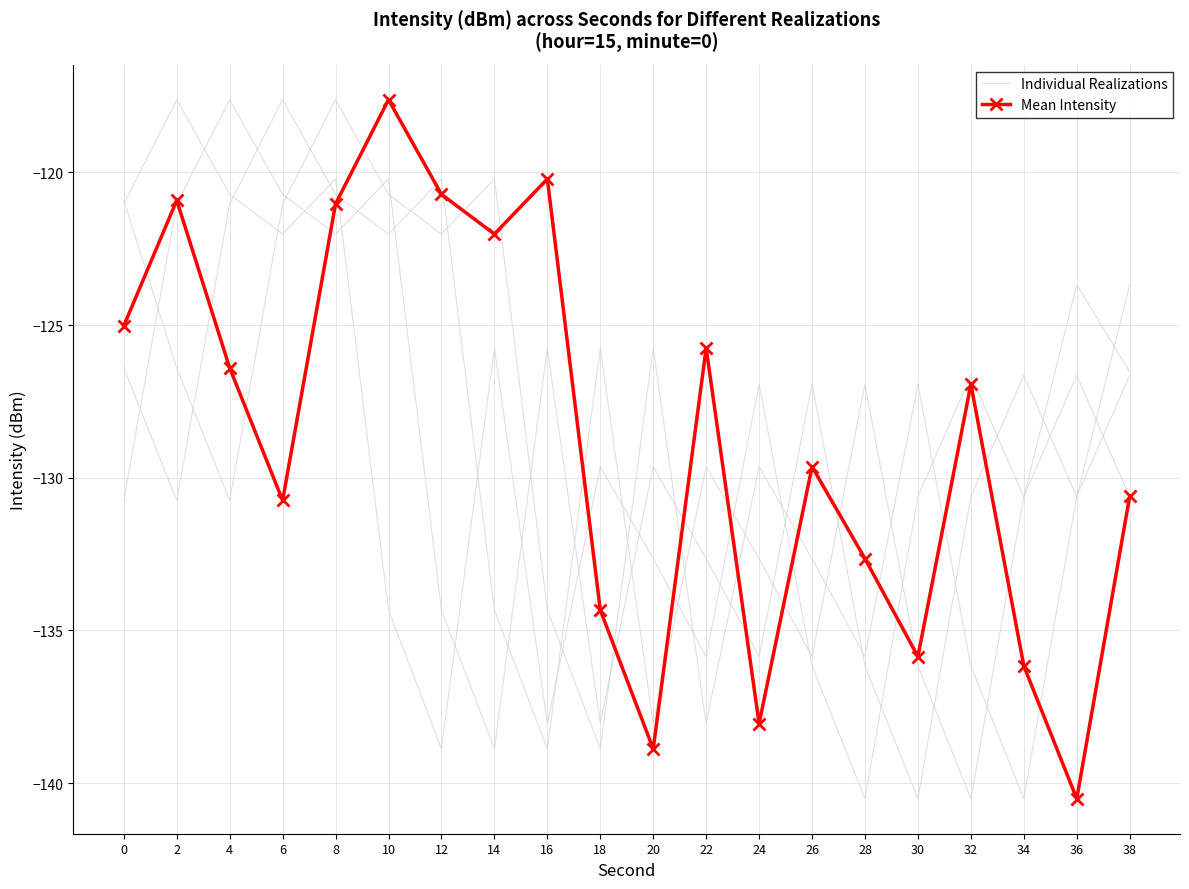

In Mean Intensity, how many points are lower than both neighbors (excluding endpoints)?

6